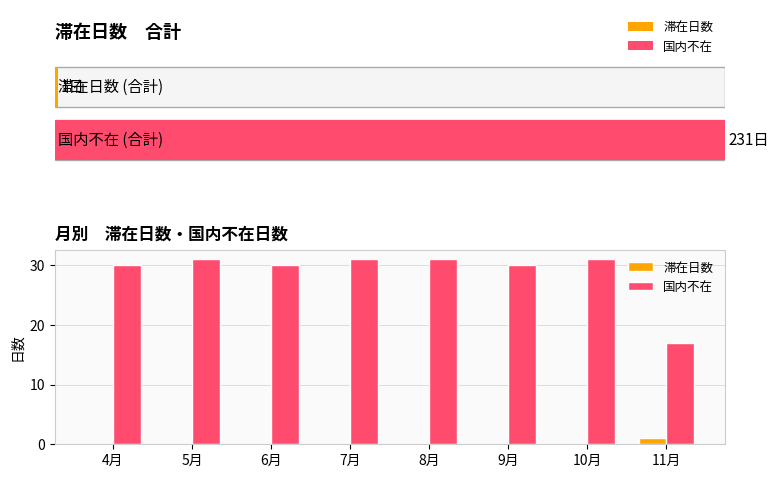

True or false: 国内不在 has a value of 12 at 4月.

False